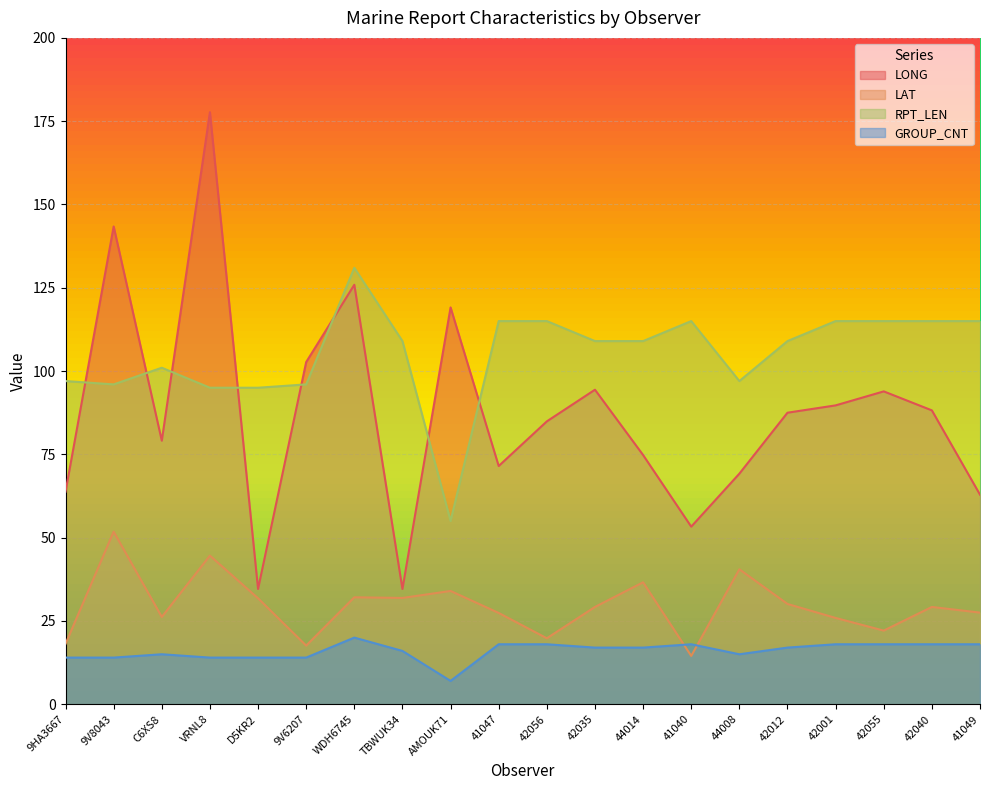

At which label is GROUP_CNT closest to 13?

9HA3667